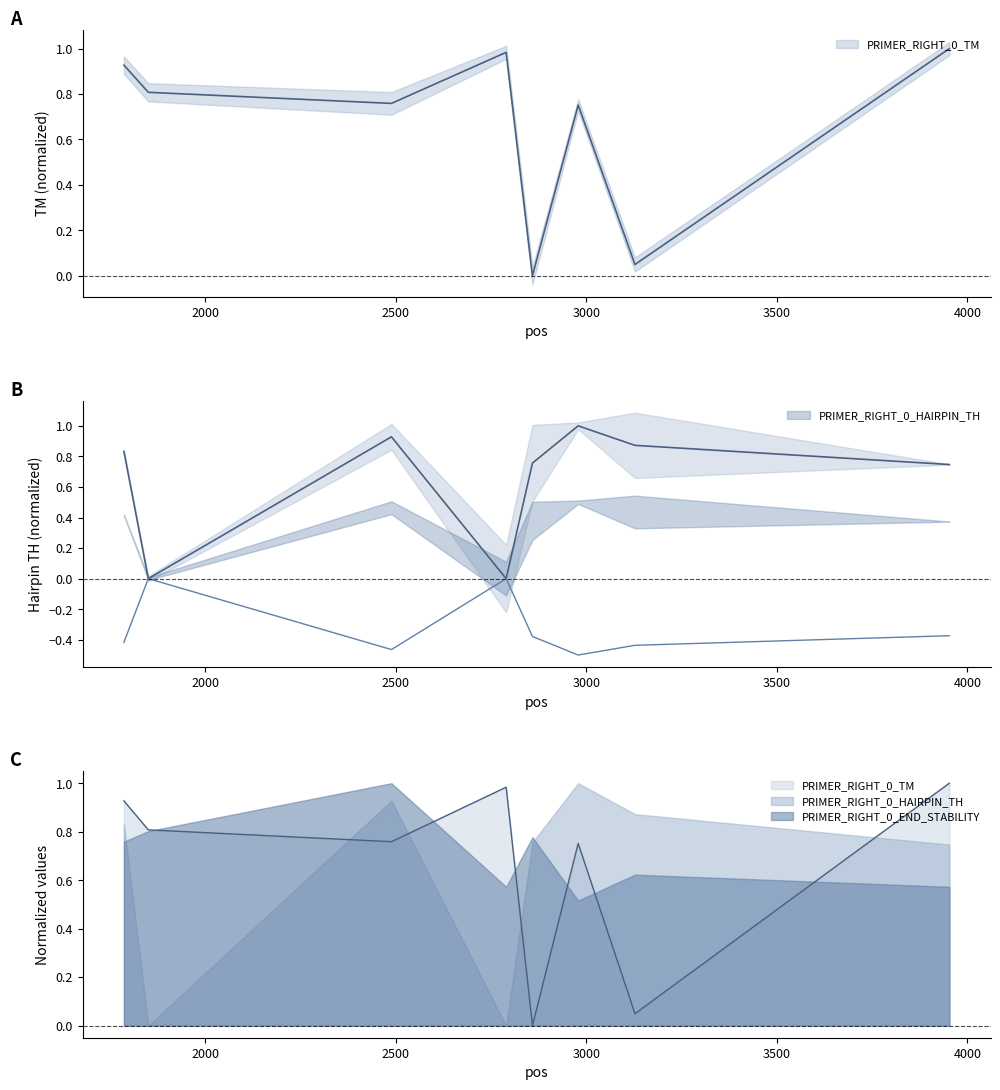

How many lines are shown in the chart?

2